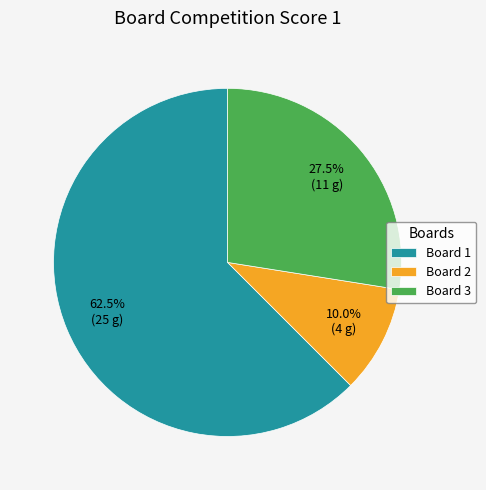

How many segments does this pie chart have?

3